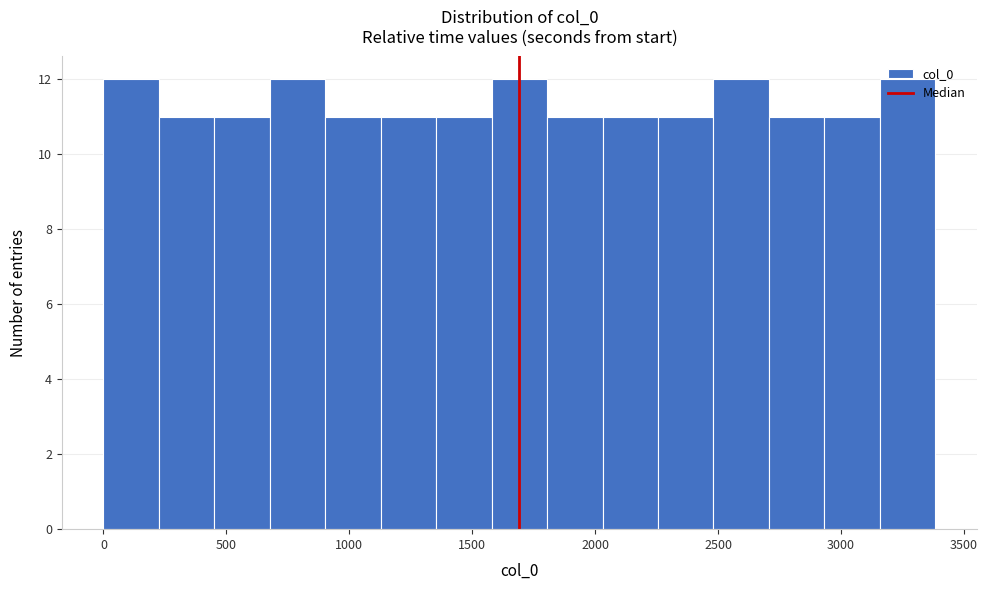

Reading left to right, list every bar in this chart as the range it spans on the x-axis followed by its height. Neither the bar edges nor the heights are printed on the chart, so give them approximately, as read against the axes.

0 to 250: 12
250 to 450: 11
450 to 700: 11
700 to 900: 12
900 to 1150: 11
1150 to 1350: 11
1350 to 1600: 11
1600 to 1800: 12
1800 to 2050: 11
2050 to 2250: 11
2250 to 2500: 11
2500 to 2700: 12
2700 to 2950: 11
2950 to 3150: 11
3150 to 3400: 12